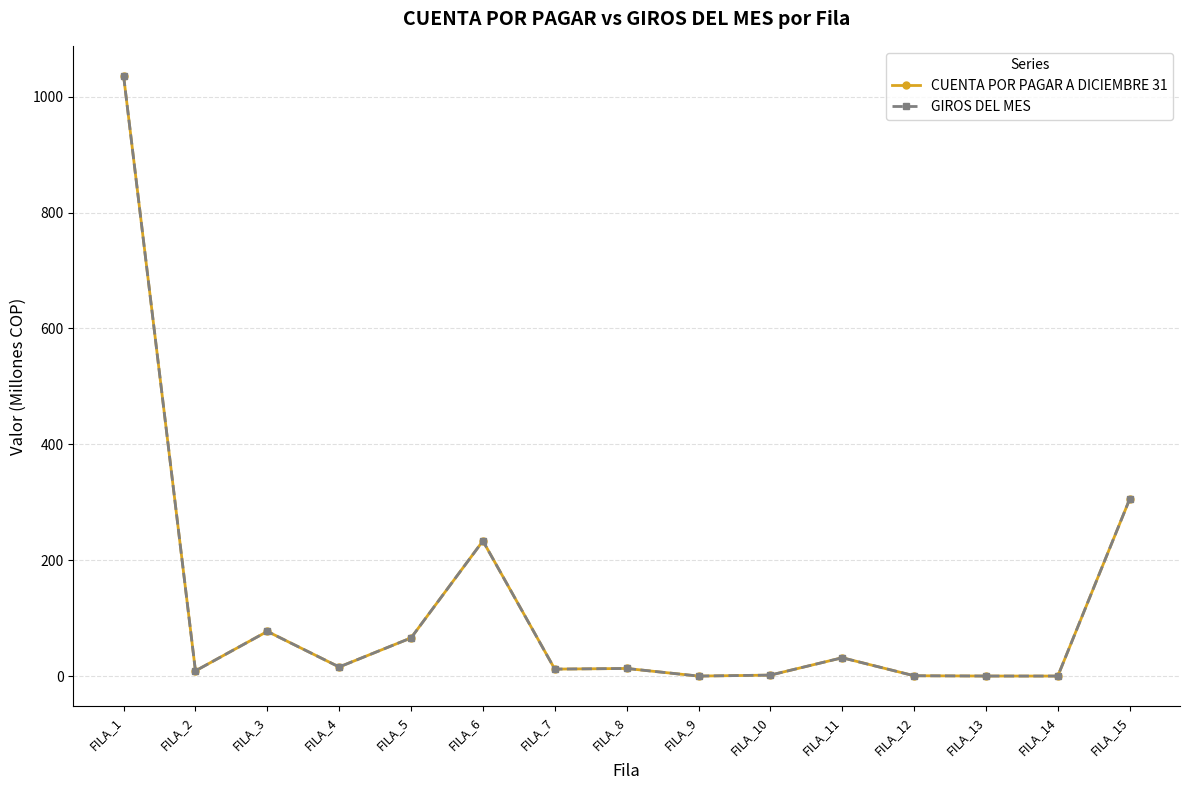

How many categories are shown in the chart?

15